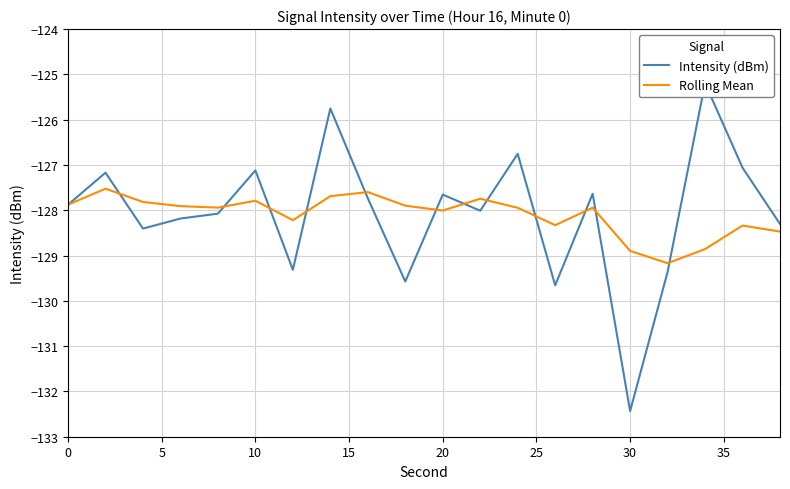

What is the minimum value shown in the chart?

-132.4